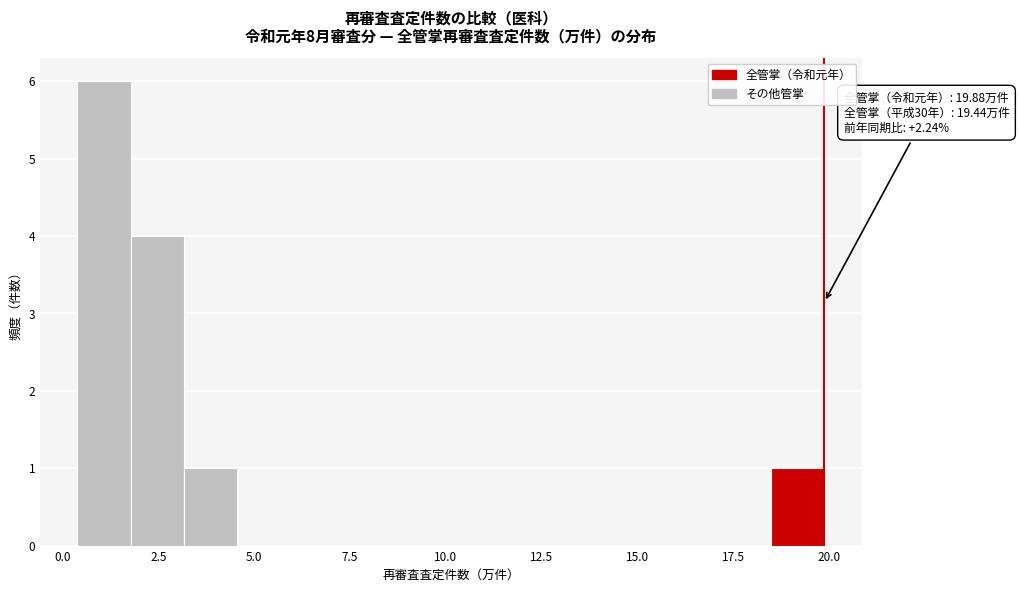

Read against the x-axis, roughly where is the centre of the tallest bar?

1.0